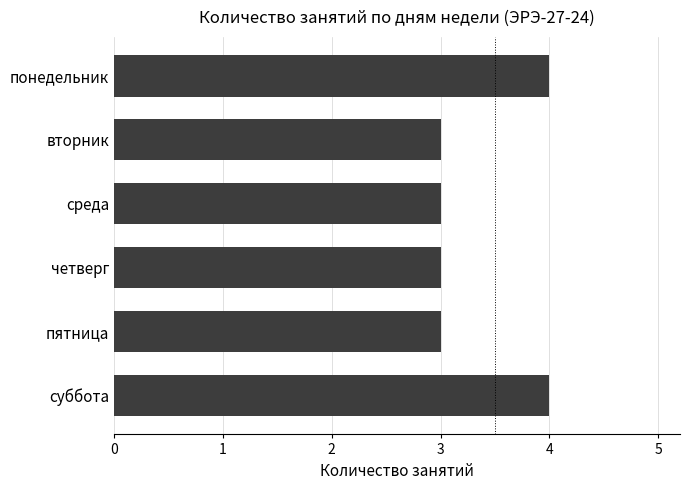

What is the approximate value at понедельник?

4